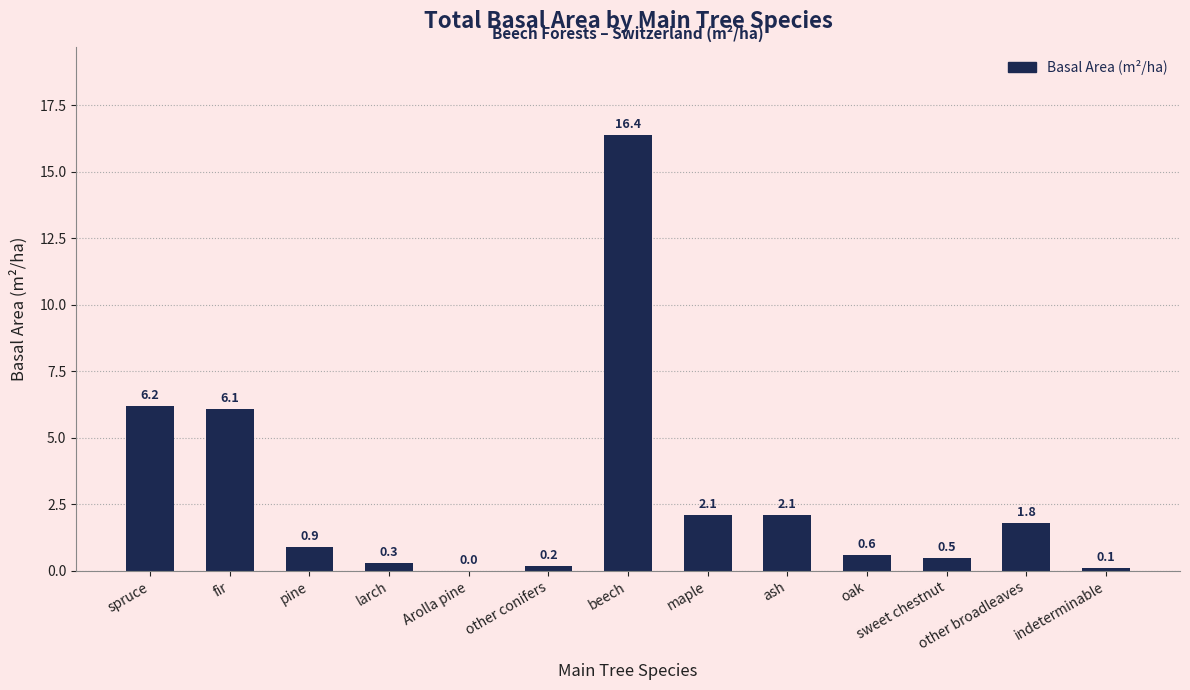

Reading left to right, transcribe all the data shown in this chart.

6.2	6.1	0.9	0.3	0.0	0.2	16.4	2.1	2.1	0.6	0.5	1.8	0.1